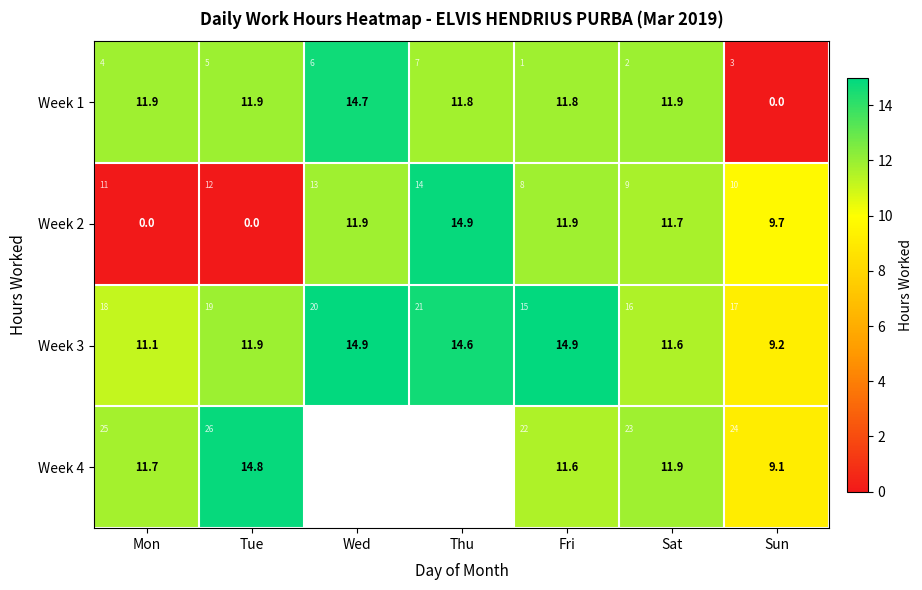

At which label is Week 1 closest to 7?

Thu